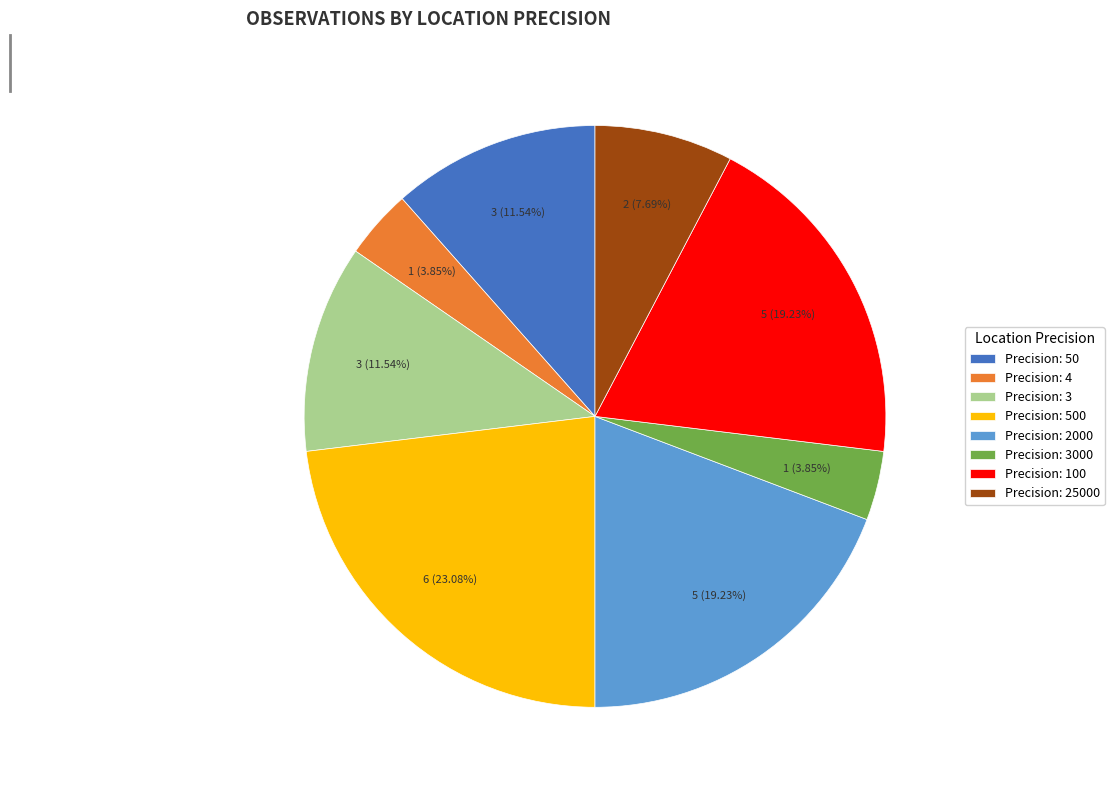

Is the sum of Precision: 3 and Precision: 4 greater than half?

No